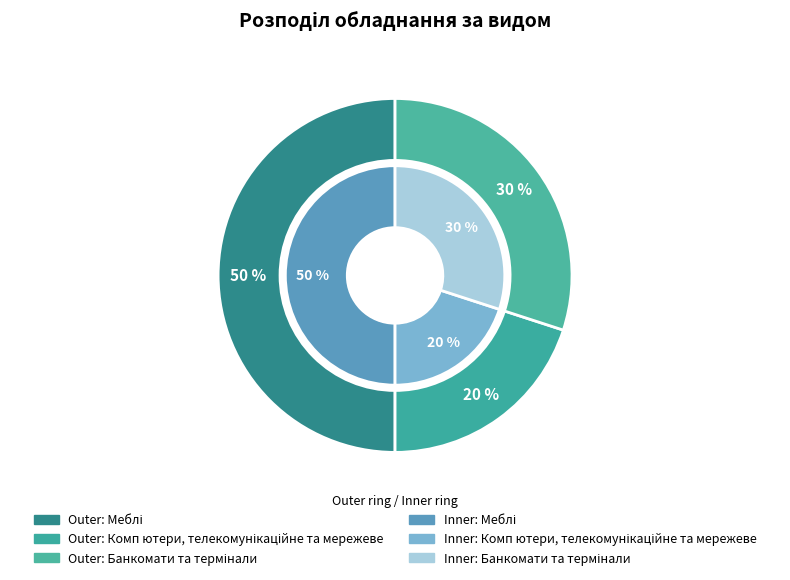

How much of the chart is everything except Меблі?

50.0%